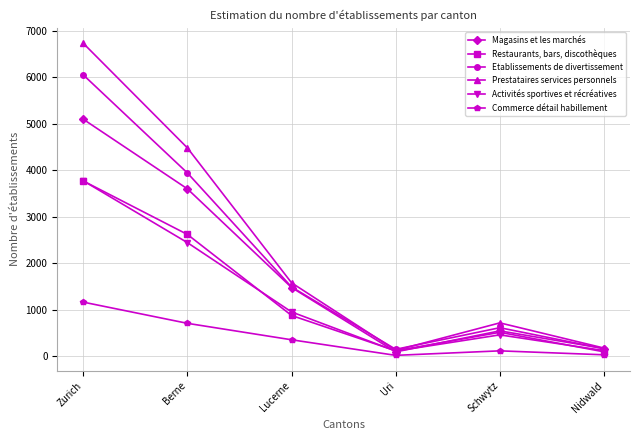

True or false: Commerce détail habillement and Magasins et les marchés cross at least once.

False